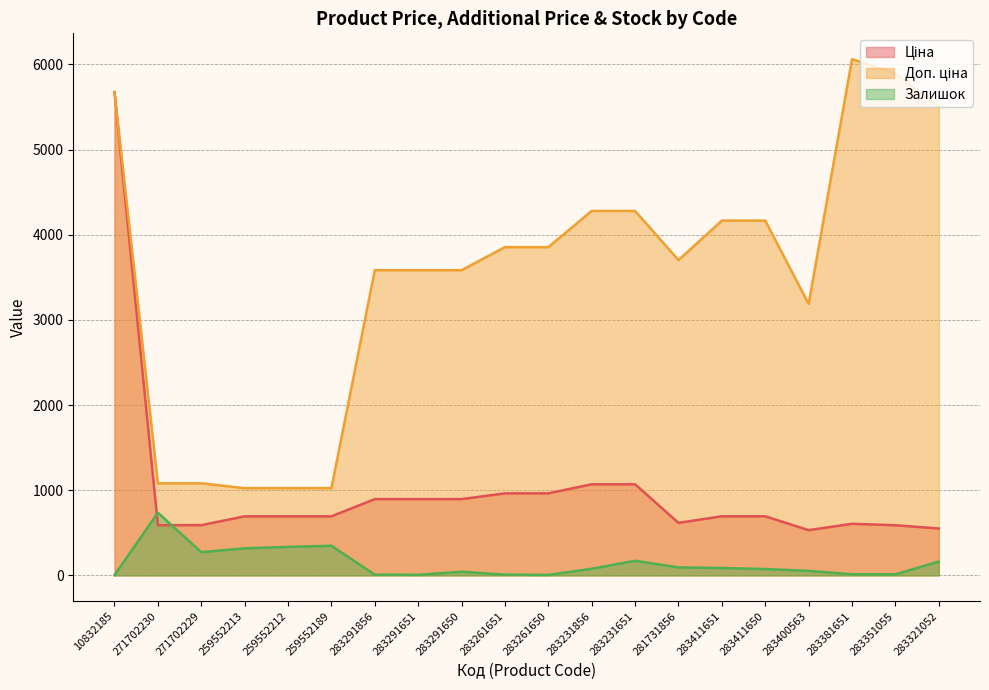

Which category has the lowest value in the Ціна series?

283400563